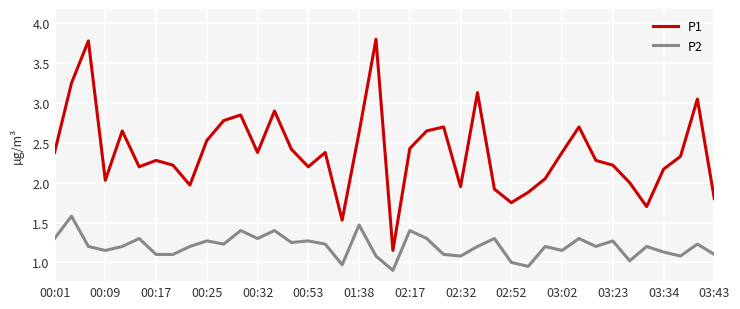

True or false: P2 and P1 cross at least once.

False